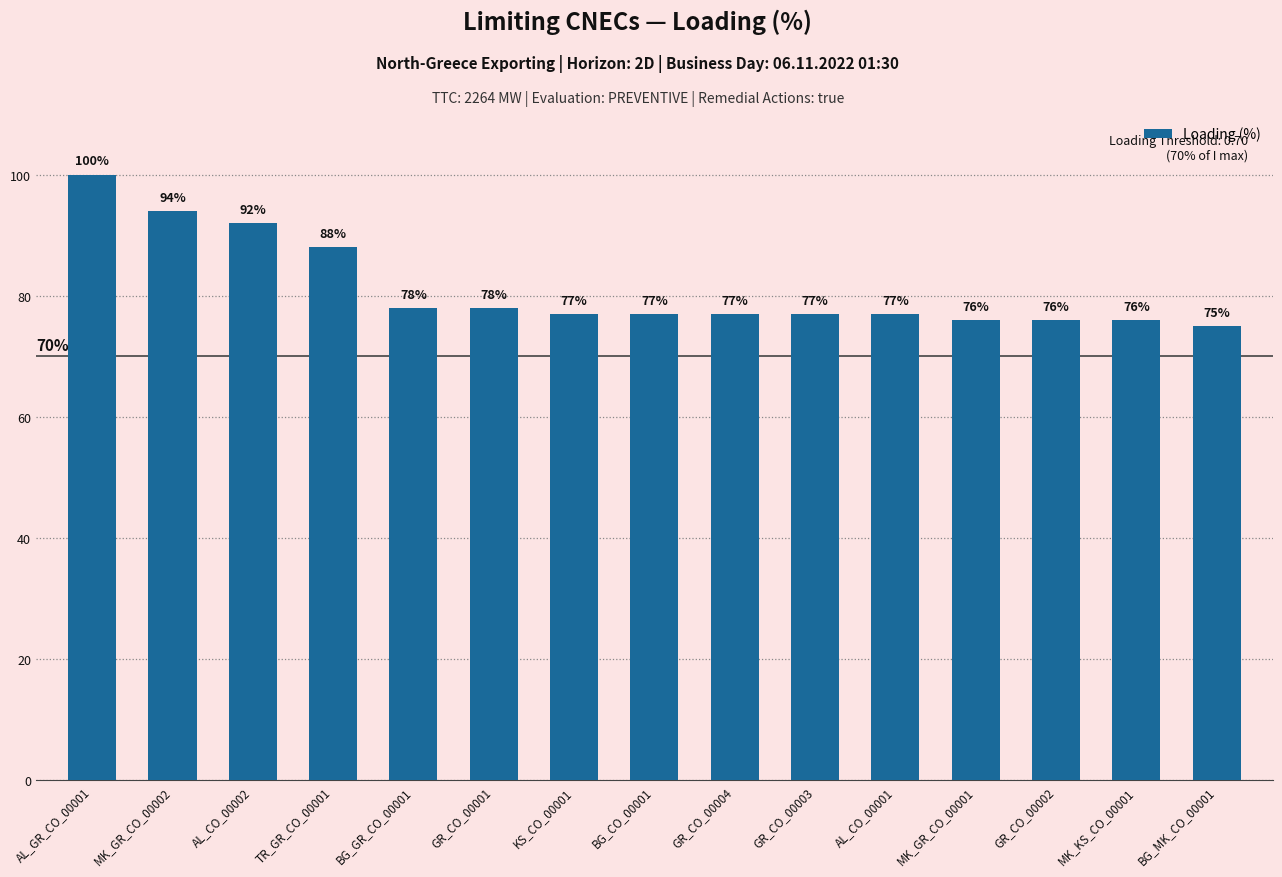

What is the average value?

81